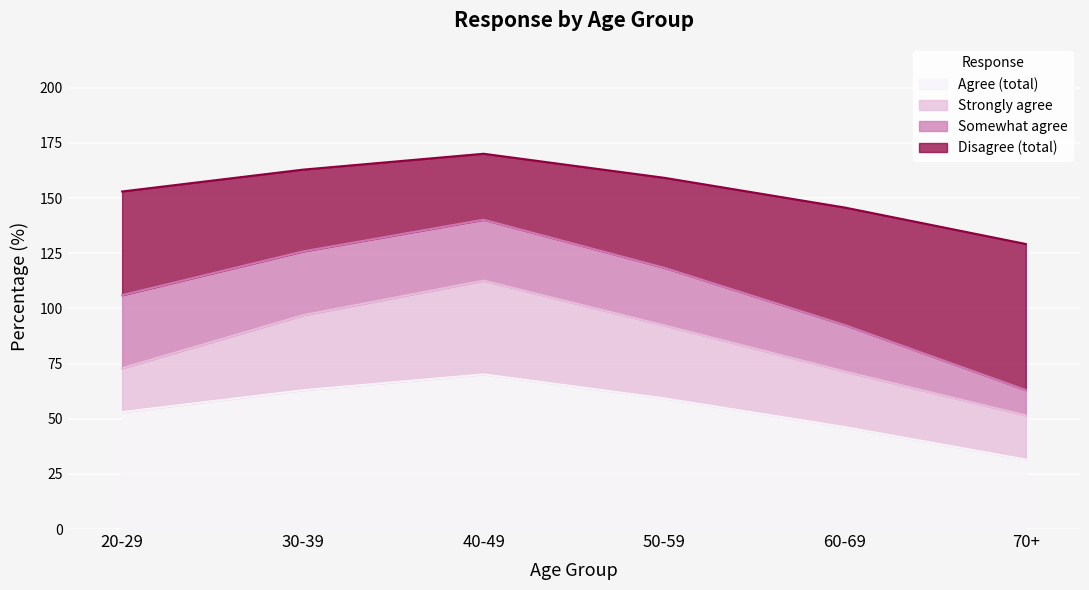

What is the total value across all series at 60-69?

145.7